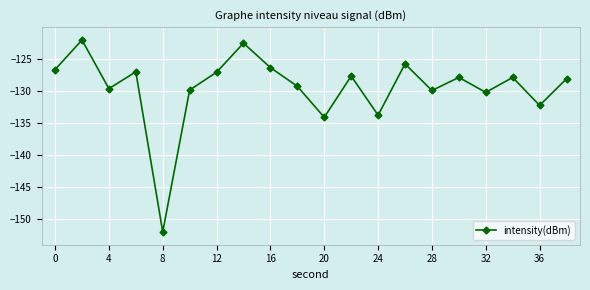

What is the greatest value displayed?

-122.1